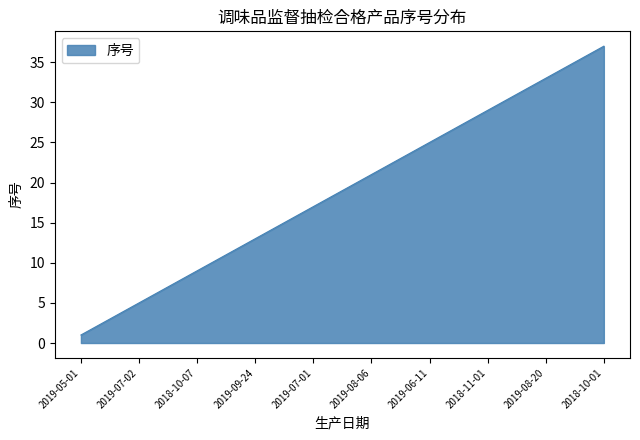

What is the greatest value displayed?

37